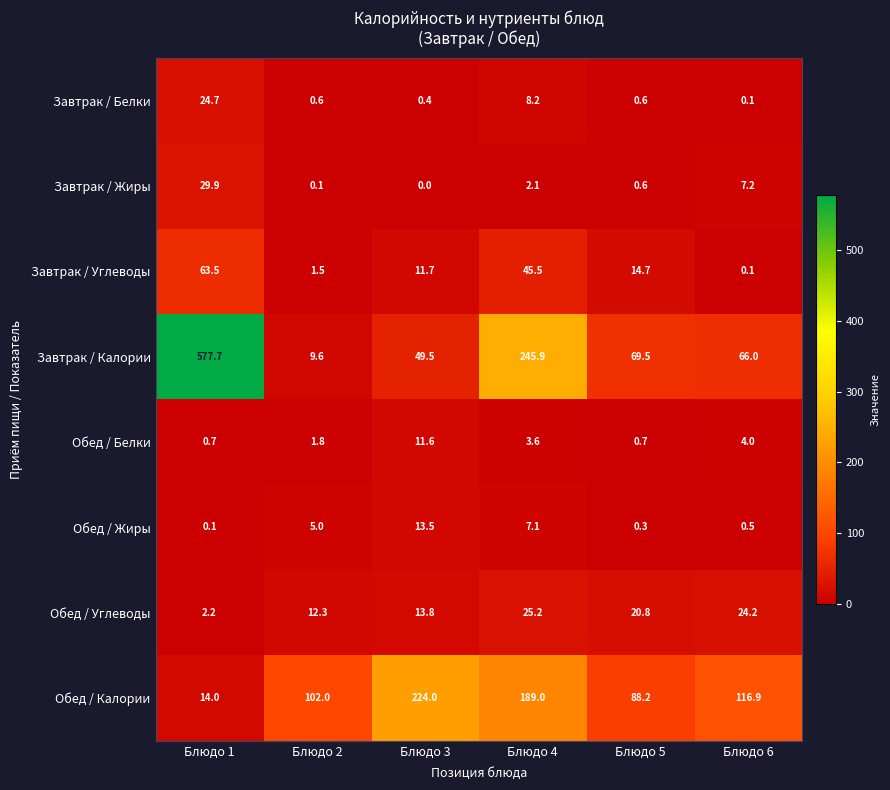

The value of Обед / Белки at Блюдо 5 is 0.7. True or false?

True